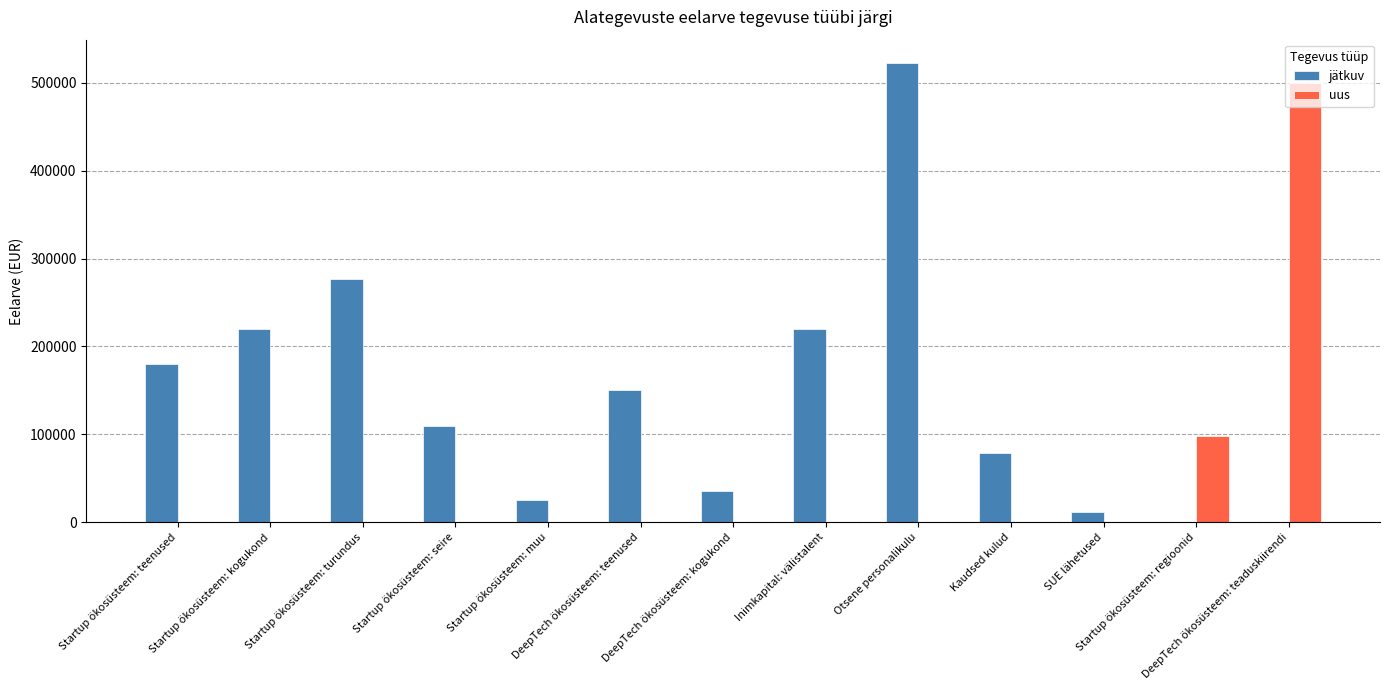

Which series has the largest total across all categories?

jätkuv